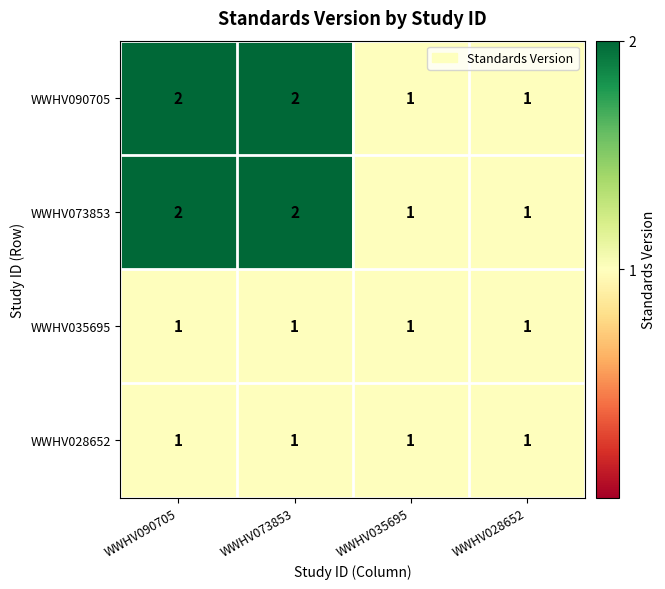

The WWHV073853 series shows 1 at WWHV028652. True or false?

True